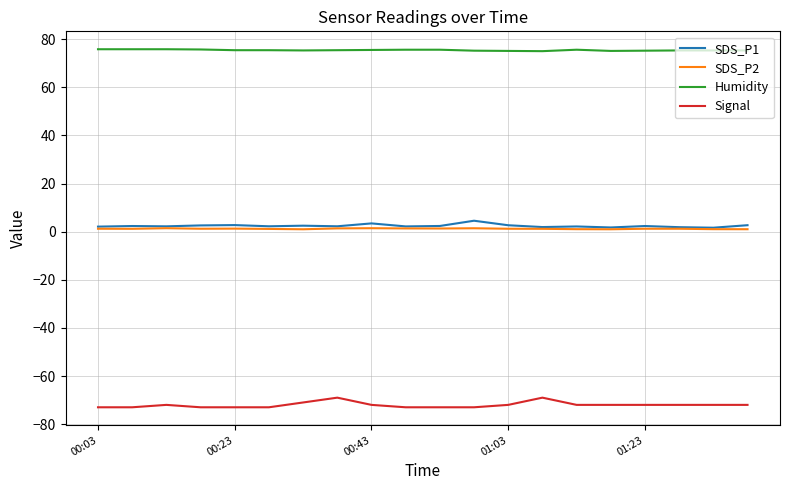

What is the maximum value for Humidity?

75.8